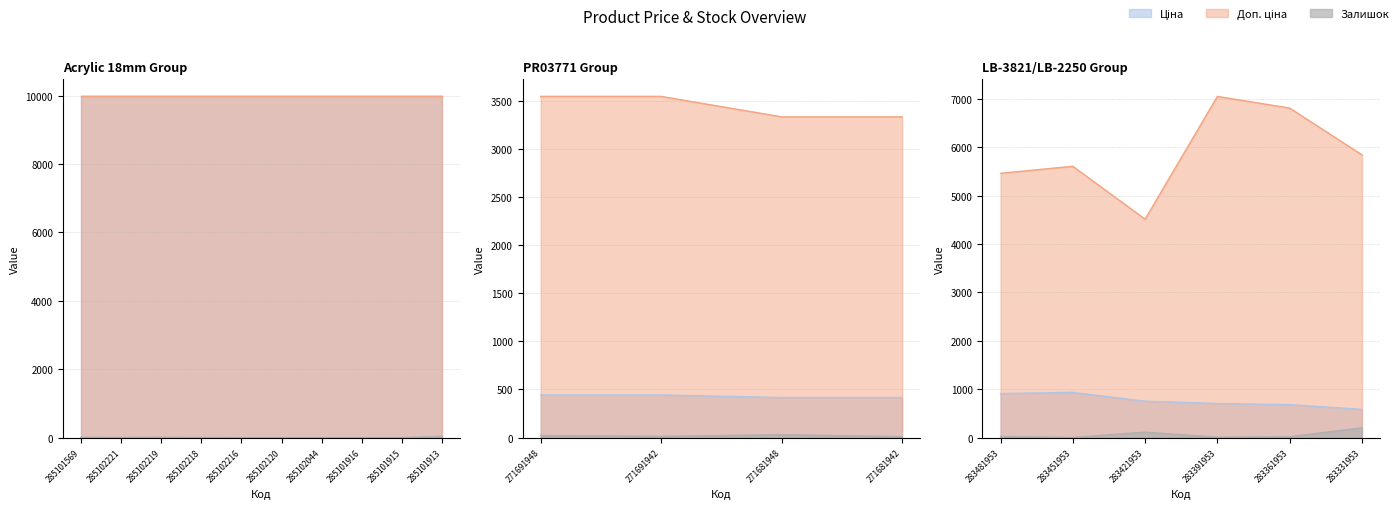

True or false: Залишок and Ціна intersect in this chart.

False